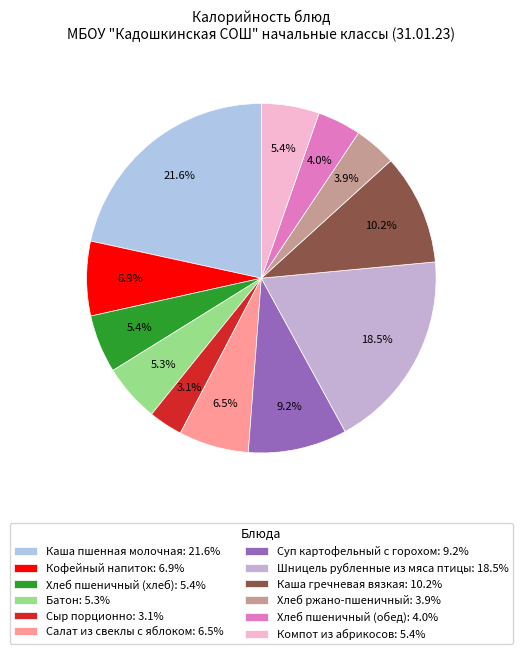

Rank the categories by value from highest to lowest.

Каша пшенная молочная, Шницель рубленные из мяса птицы, Каша гречневая вязкая, Суп картофельный с горохом, Кофейный напиток, Салат из свеклы с яблоком, Хлеб пшеничный (хлеб), Компот из абрикосов, Батон, Хлеб пшеничный (обед), Хлеб ржано-пшеничный, Сыр порционно